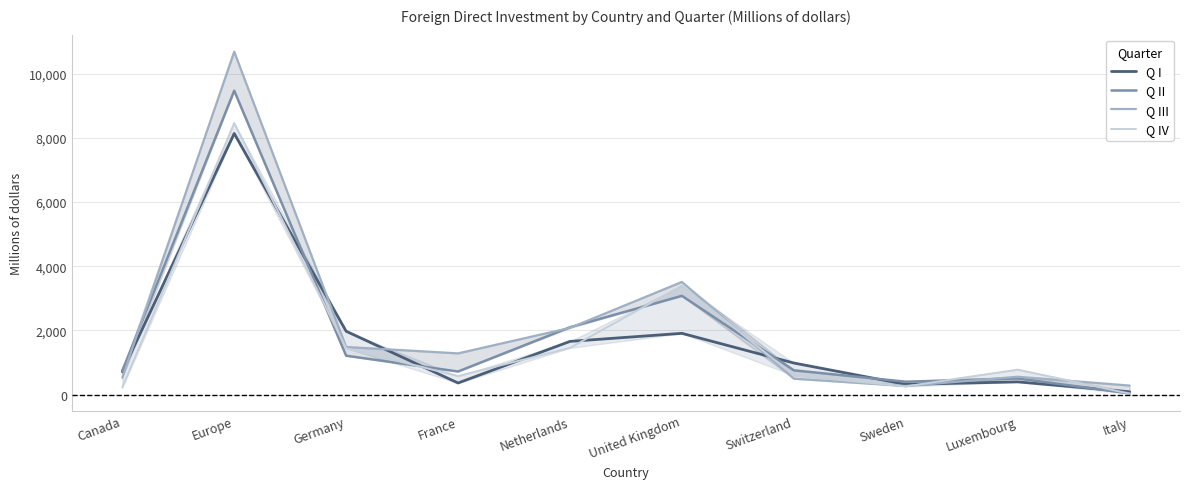

At which label does Q IV reach its minimum?

Italy